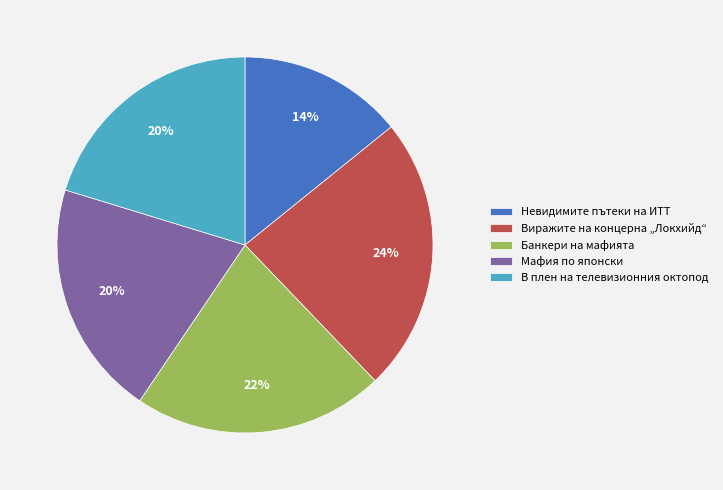

Count the number of slices in the pie.

5